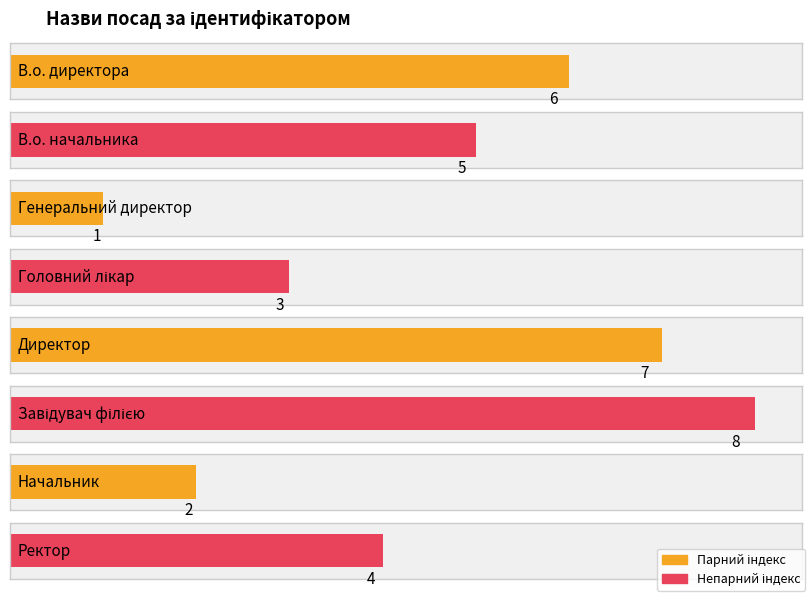

Reading left to right, transcribe all the data shown in this chart.

В.о. директора=6	В.о. начальника=5	Генеральний директор=1	Головний лікар=3	Директор=7	Завідувач філією=8	Начальник=2	Ректор=4